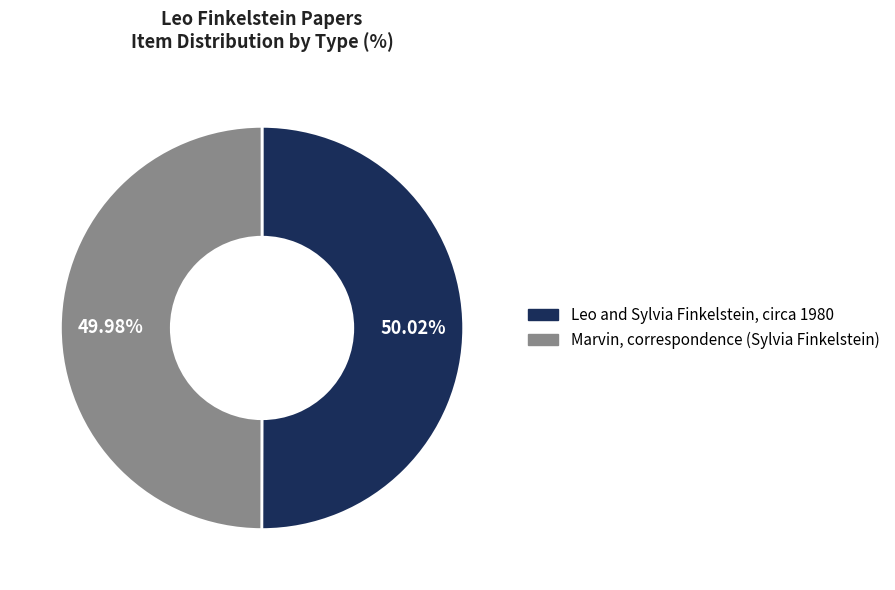

Does any single category account for the majority?

Yes